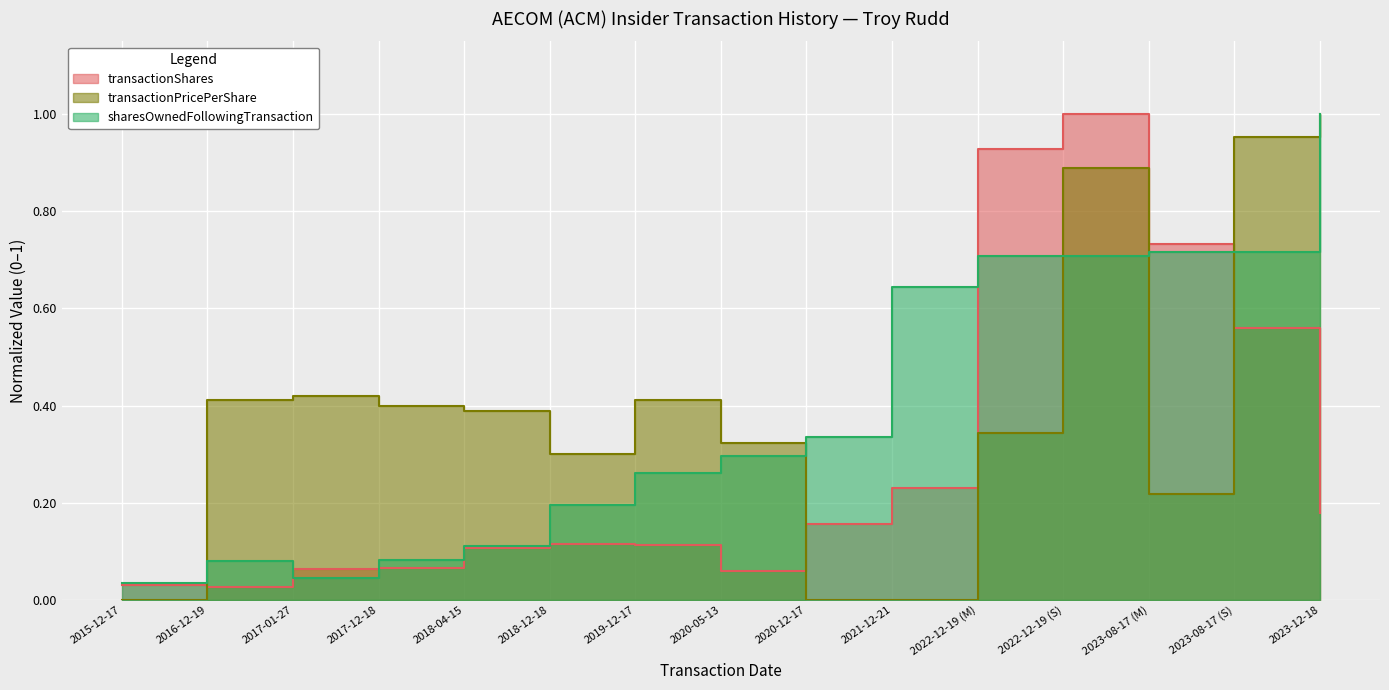

What is the difference between the second highest and minimum values in the sharesOwnedFollowingTransaction series?

0.7